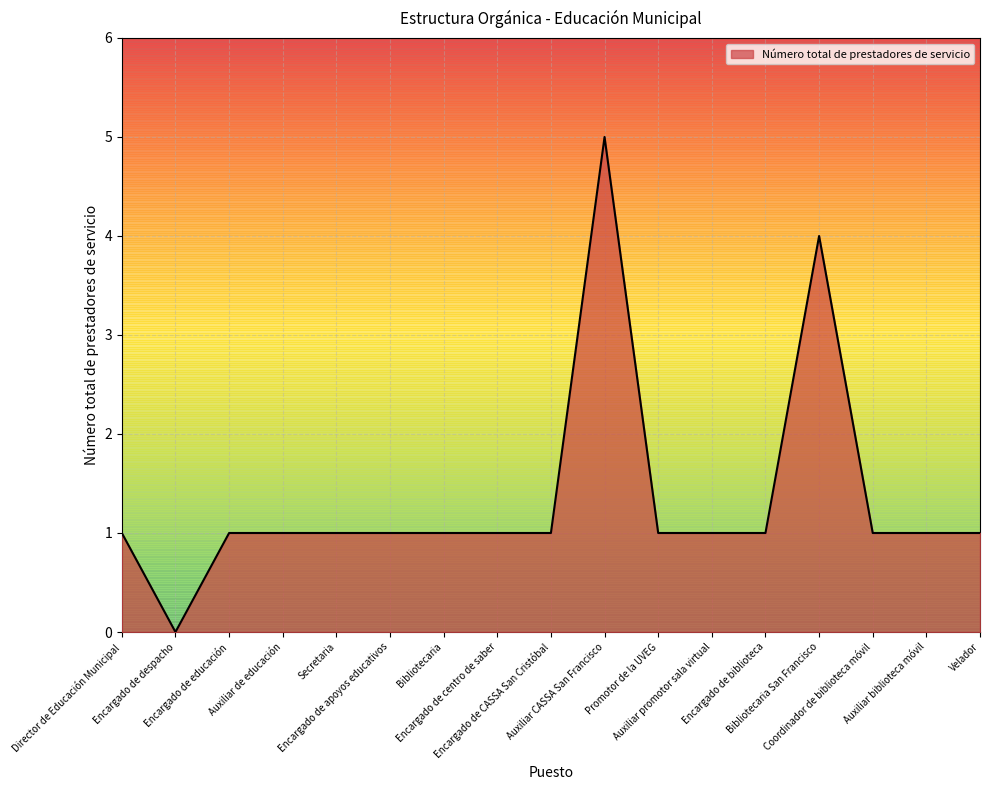

What is the maximum value shown in the chart?

5